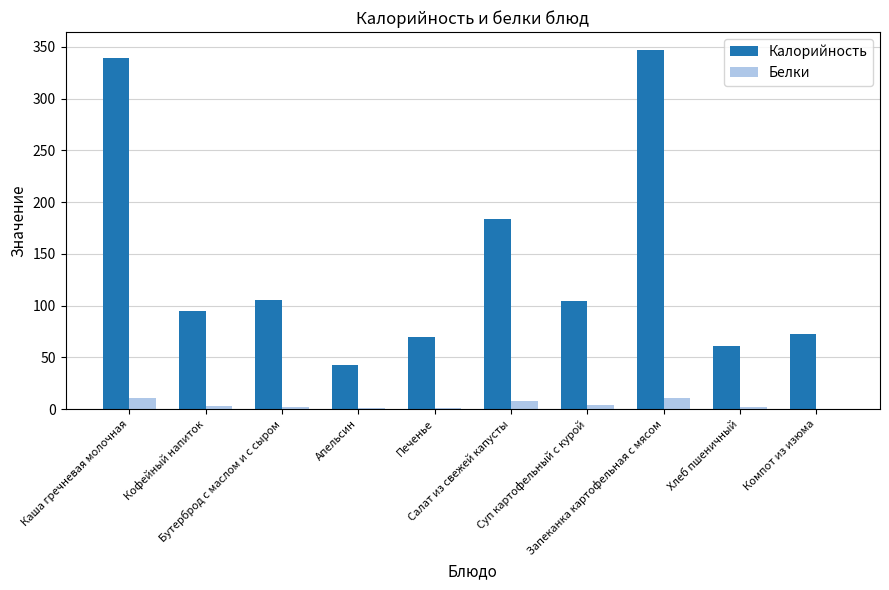

What is the sum of all Калорийность values?

1421.0